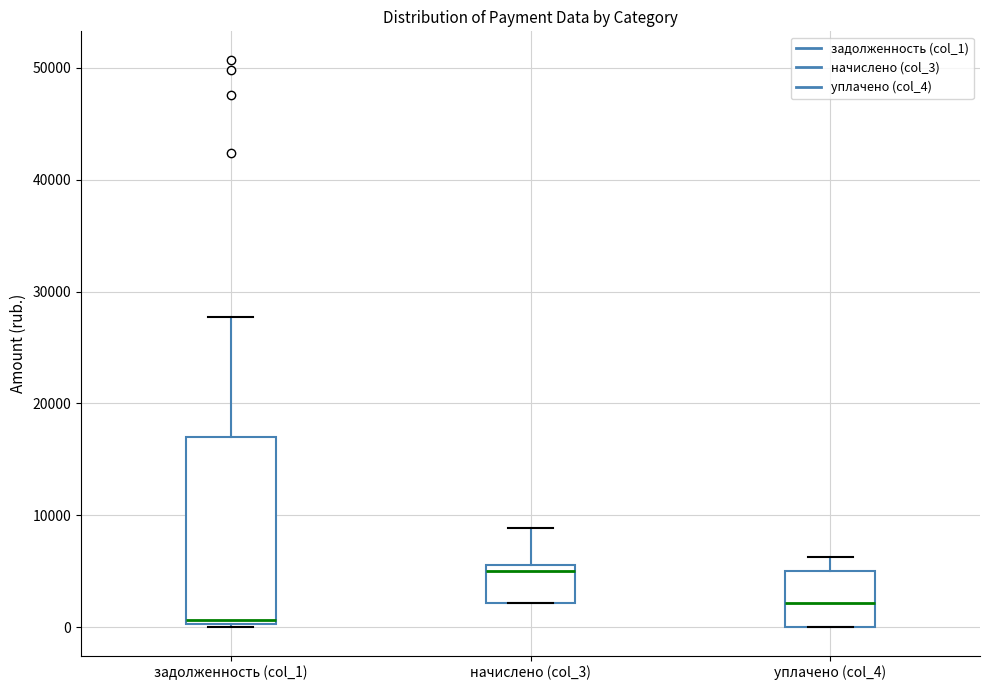

Where is the upper edge of the box for задолженность (col_1) on the y-axis? The values are not printed on the chart, so give them approximately, as read against the axis.

17000